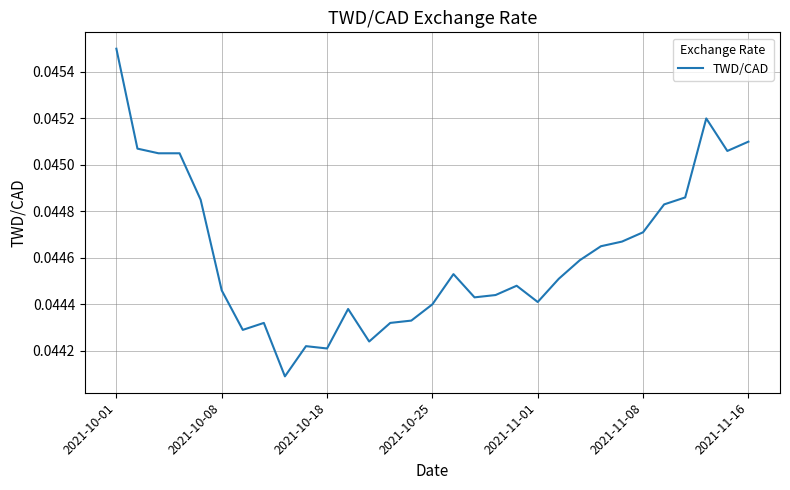

Which label corresponds to the largest value in the chart?

2021-10-01